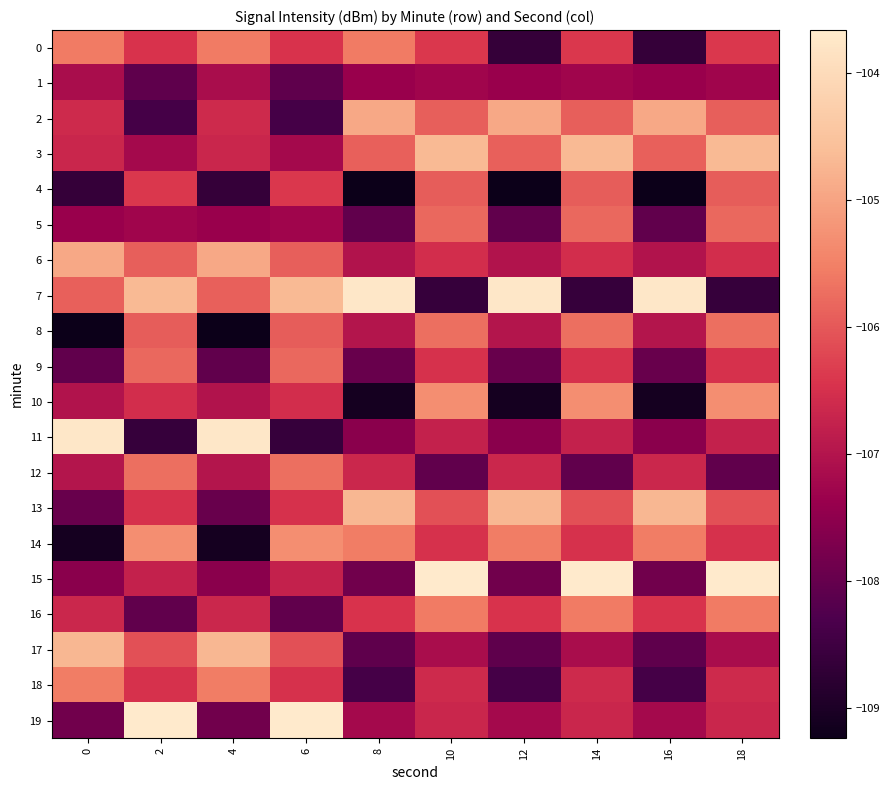

Which series has the largest total across all categories?

7